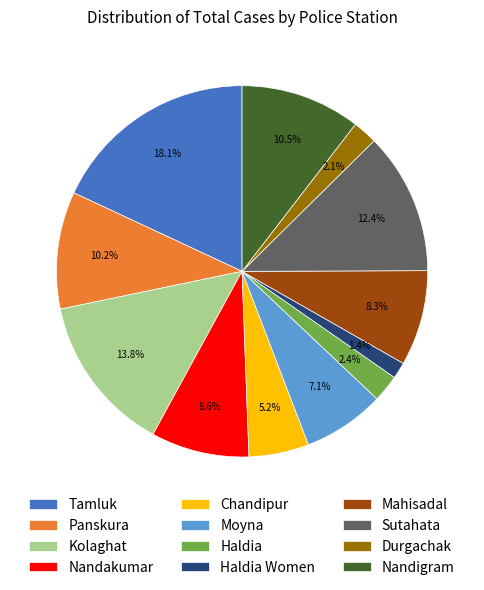

Which category has the biggest portion of the pie?

Tamluk